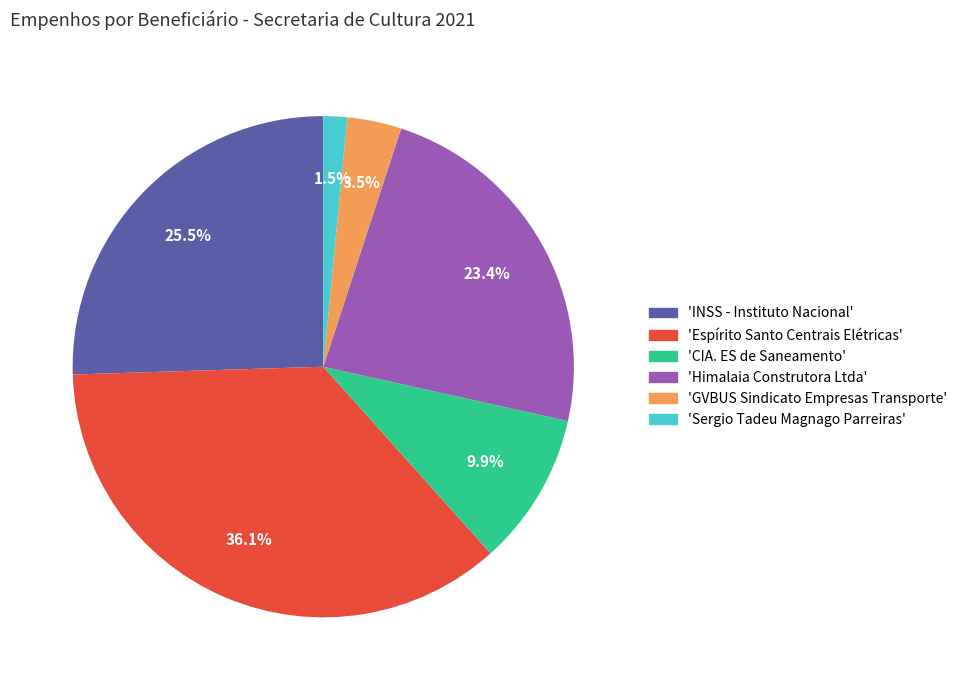

Is there any slice that represents more than half of the pie?

No